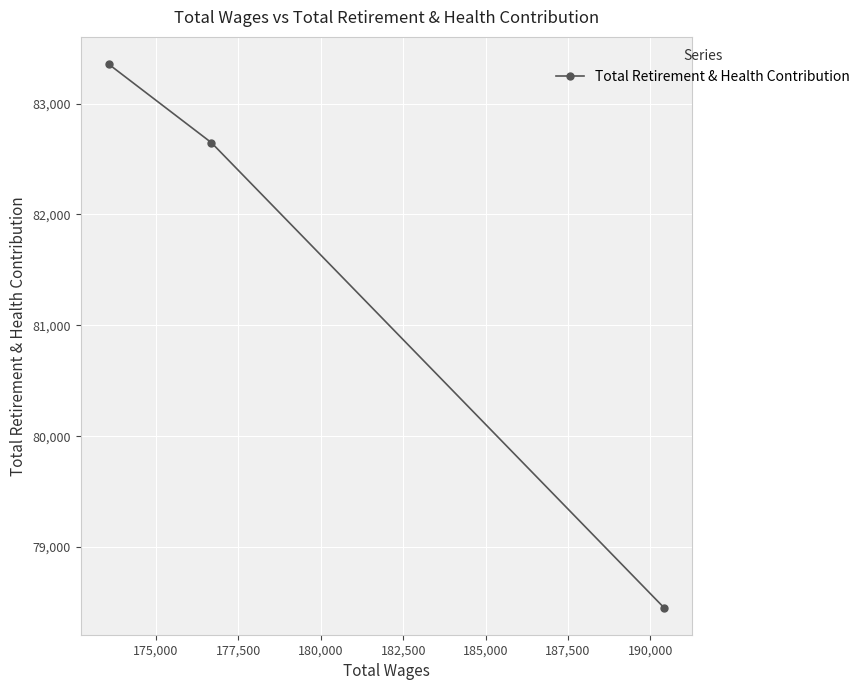

What is the value of the 1st point from the left?

83357